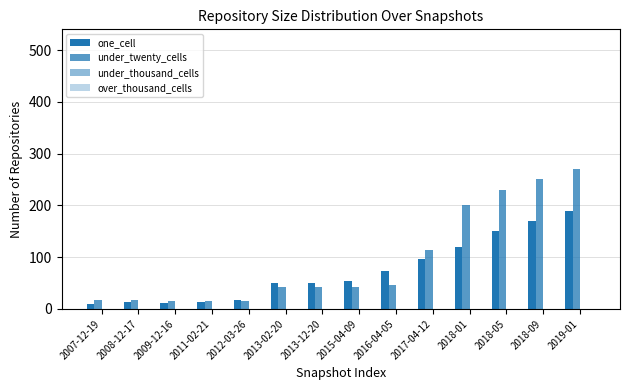

Rank the categories by one_cell value from highest to lowest.

2019-01, 2018-09, 2018-05, 2018-01, 2017-04-12, 2016-04-05, 2015-04-09, 2013-02-20, 2013-12-20, 2012-03-26, 2011-02-21, 2008-12-17, 2009-12-16, 2007-12-19